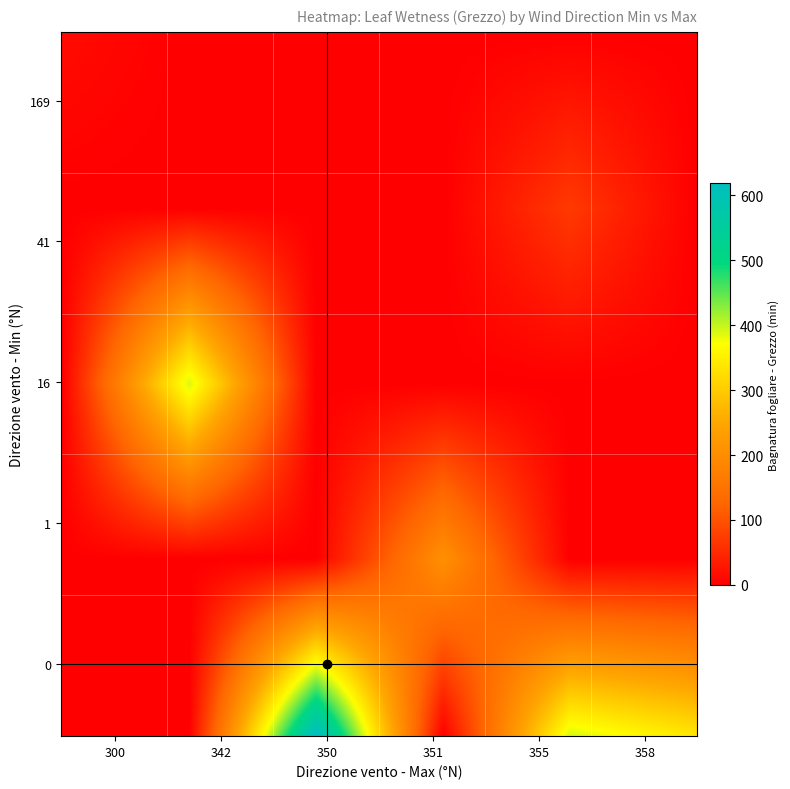

Reading left to right, what are all the values shown in this chart?

0: 15.4	0.0	624.0	0.0	390.2	335.3
1: 0.0	0.0	0.0	207.6	0.0	0.0
16: 0.0	392.1	0.0	0.0	0.0	0.0
41: 0.0	0.0	0.0	0.0	70.4	0.0
169: 15.4	0.0	0.0	0.0	0.0	0.0